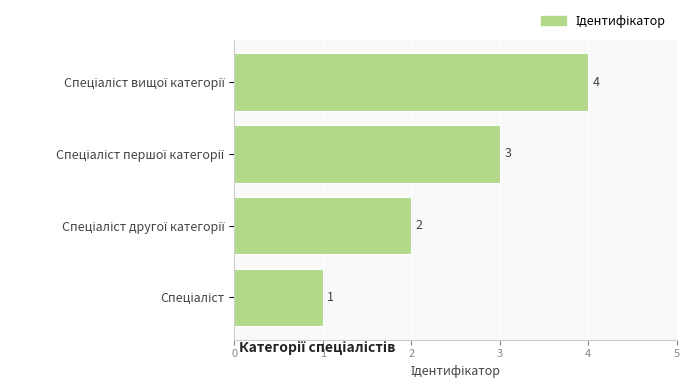

How many distinct data groups are displayed?

1